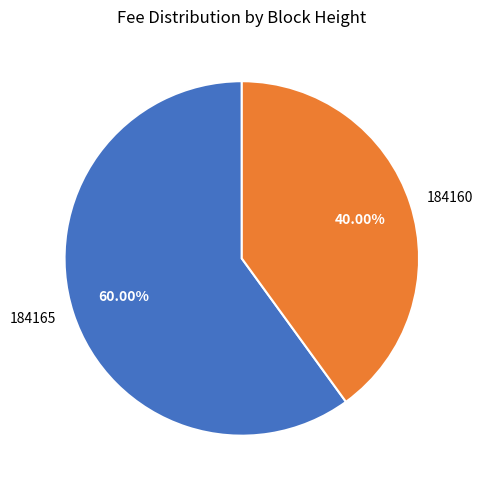

What percentage do 184165 and 184160 together represent?

100.0%